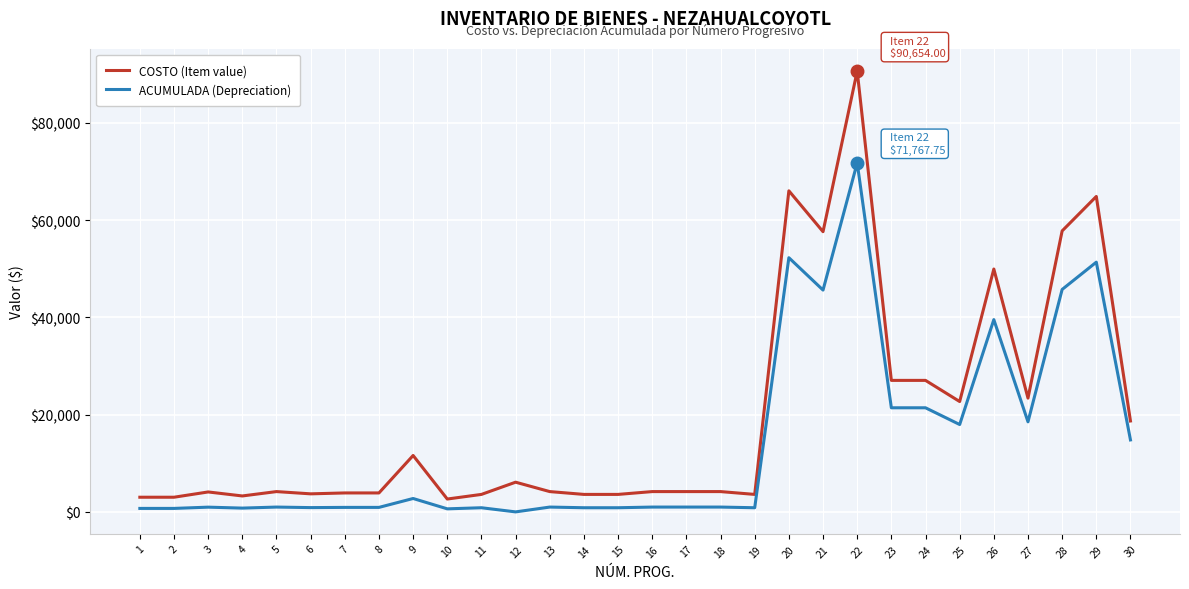

List the series in order of their peak value, lowest first.

ACUMULADA (Depreciation), COSTO (Item value)